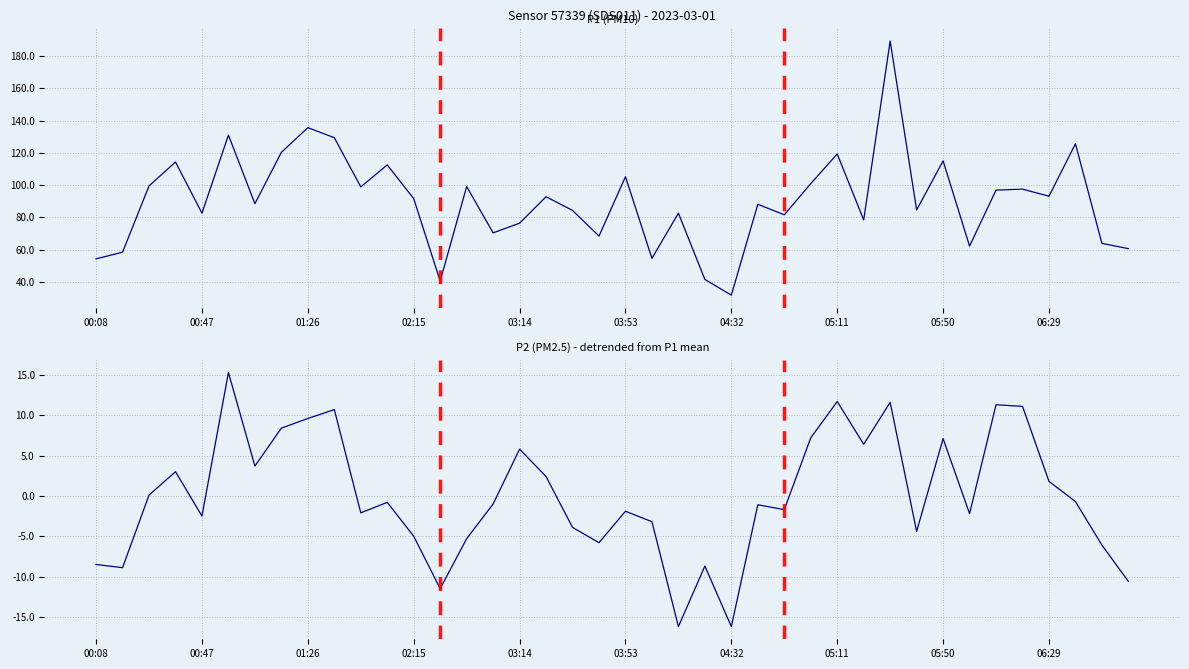

Which category has the lowest value in the P2 series?

22